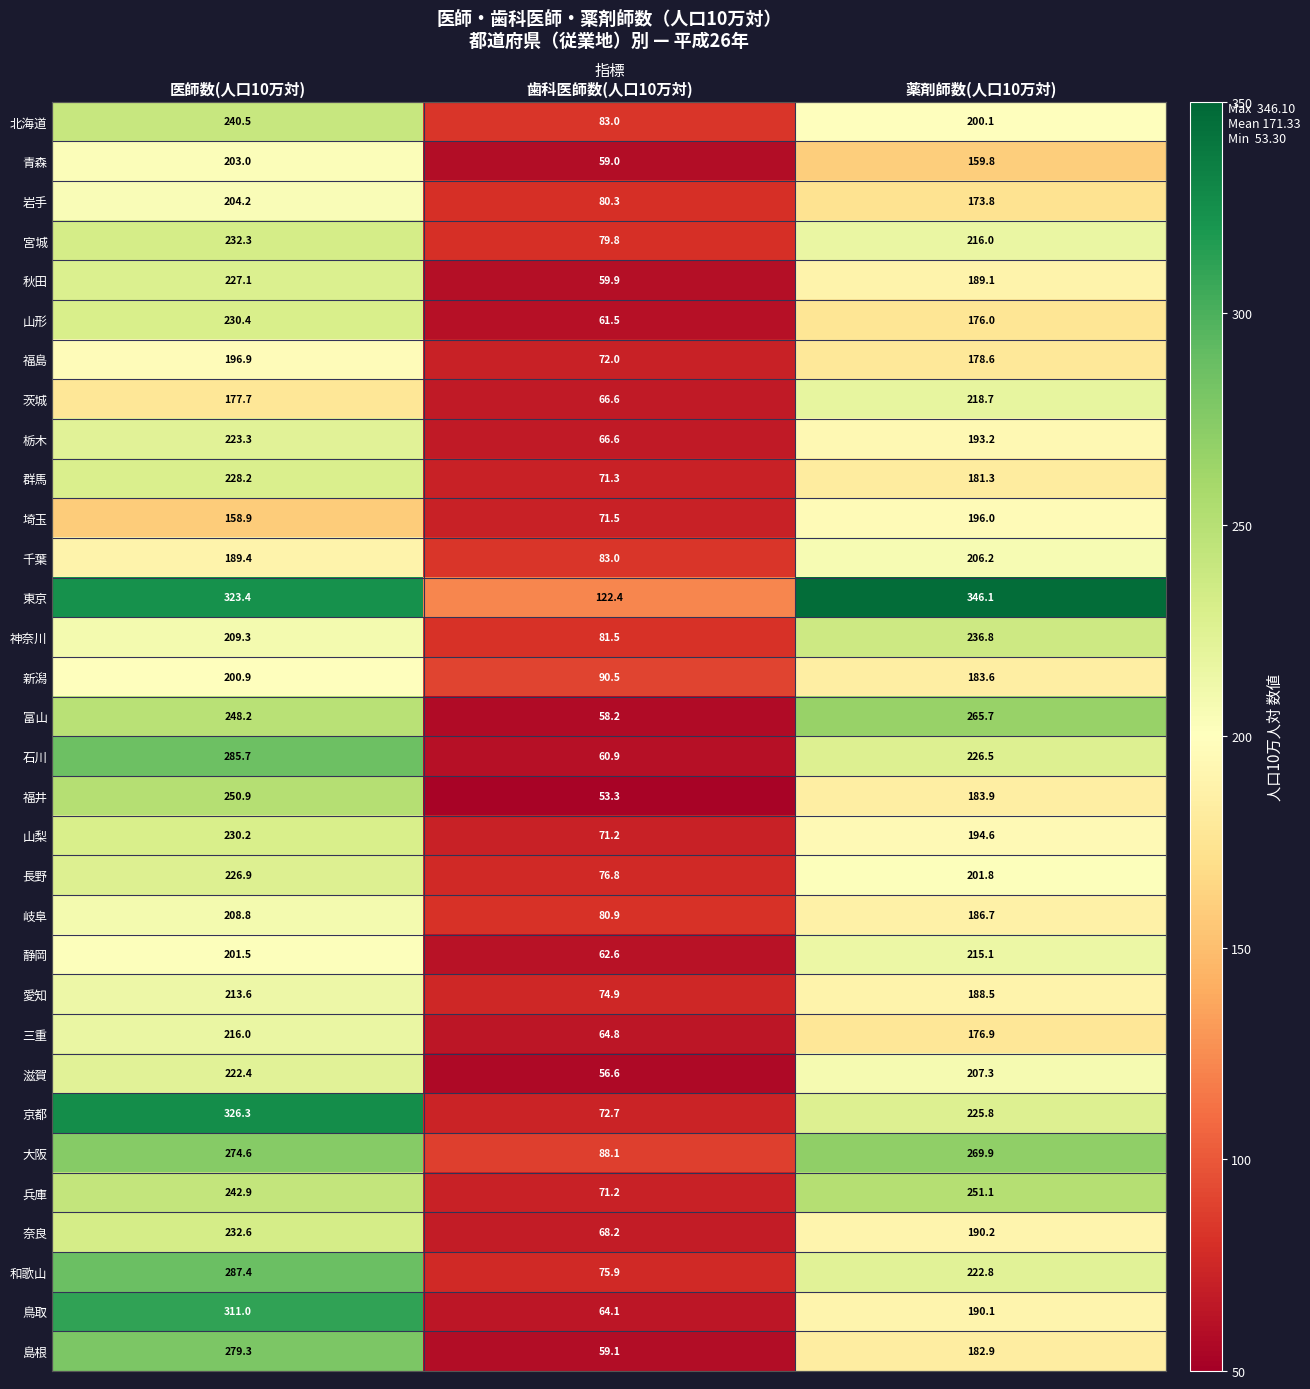

What is the difference between the maximum and minimum values in the 京都 series?

253.6